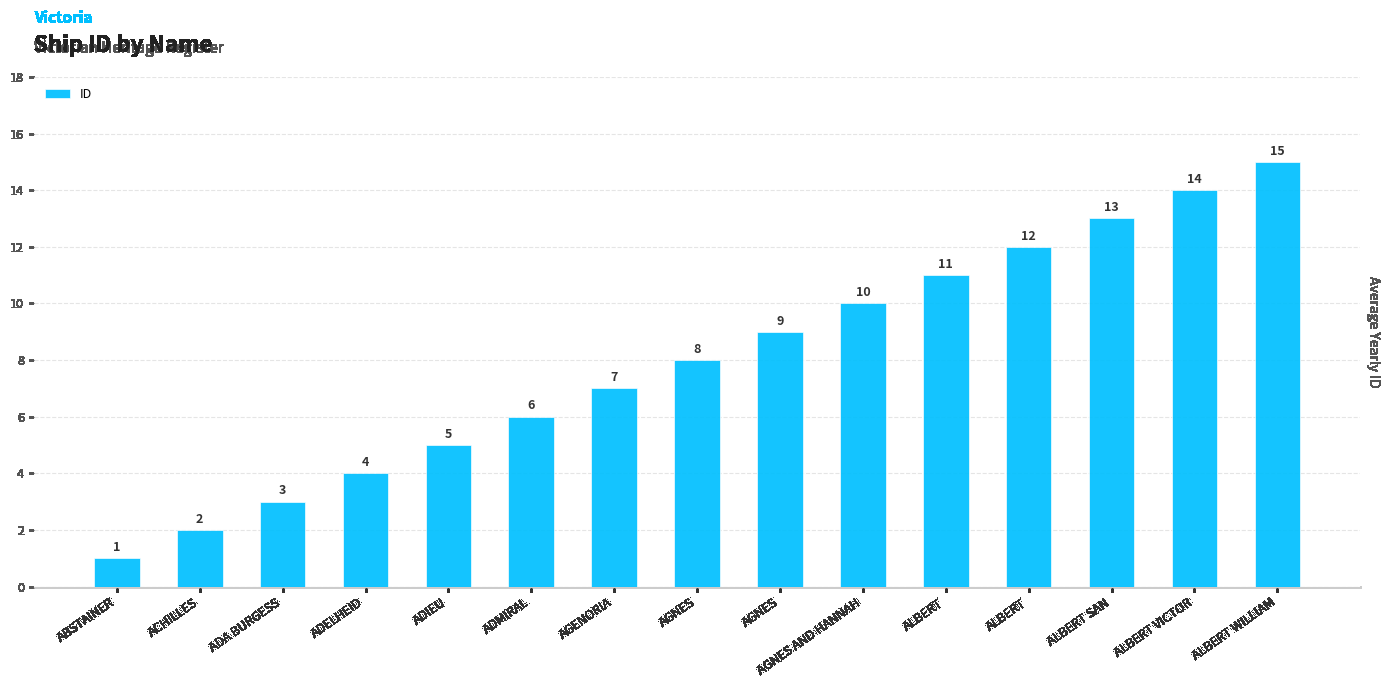

Reading right to left, extract all data points from this chart.

ALBERT WILLIAM=15	ALBERT VICTOR=14	ALBERT SAN=13	ALBERT=12	ALBERT=11	AGNES AND HANNAH=10	AGNES=9	AGNES=8	AGENORIA=7	ADMIRAL=6	ADIEU=5	ADELHEID=4	ADA BURGESS=3	ACHILLES=2	ABSTAINER=1